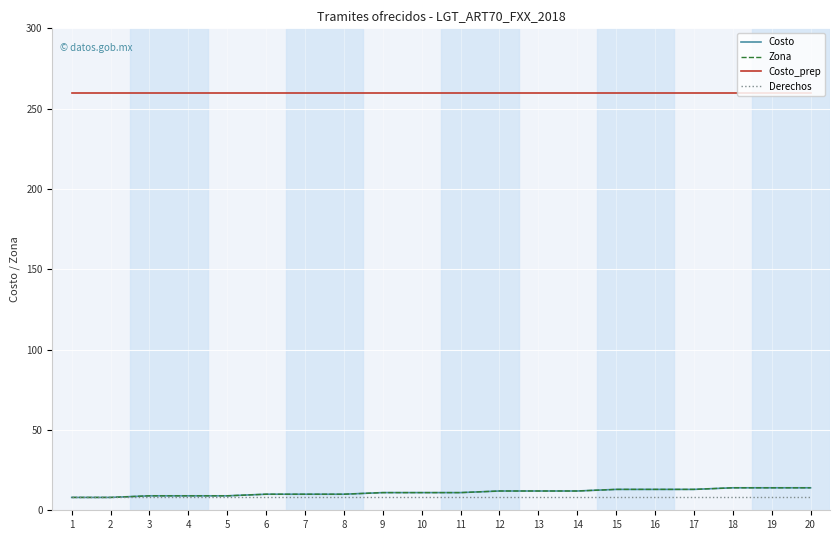

Is the value of Costo_prep at 10 greater than the value of Costo at 18?

Yes